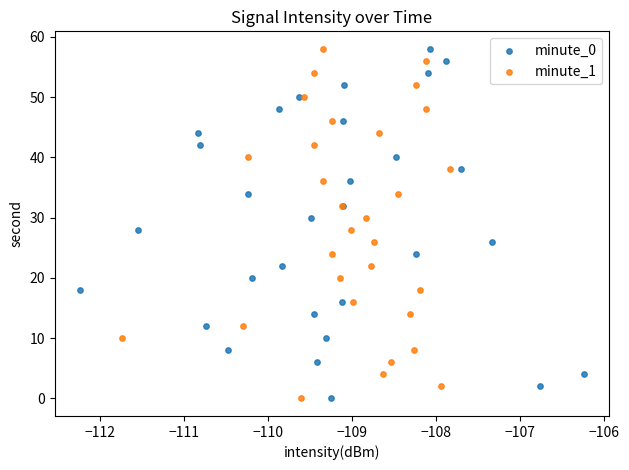

What are all the series names shown in the legend?

minute_0, minute_1